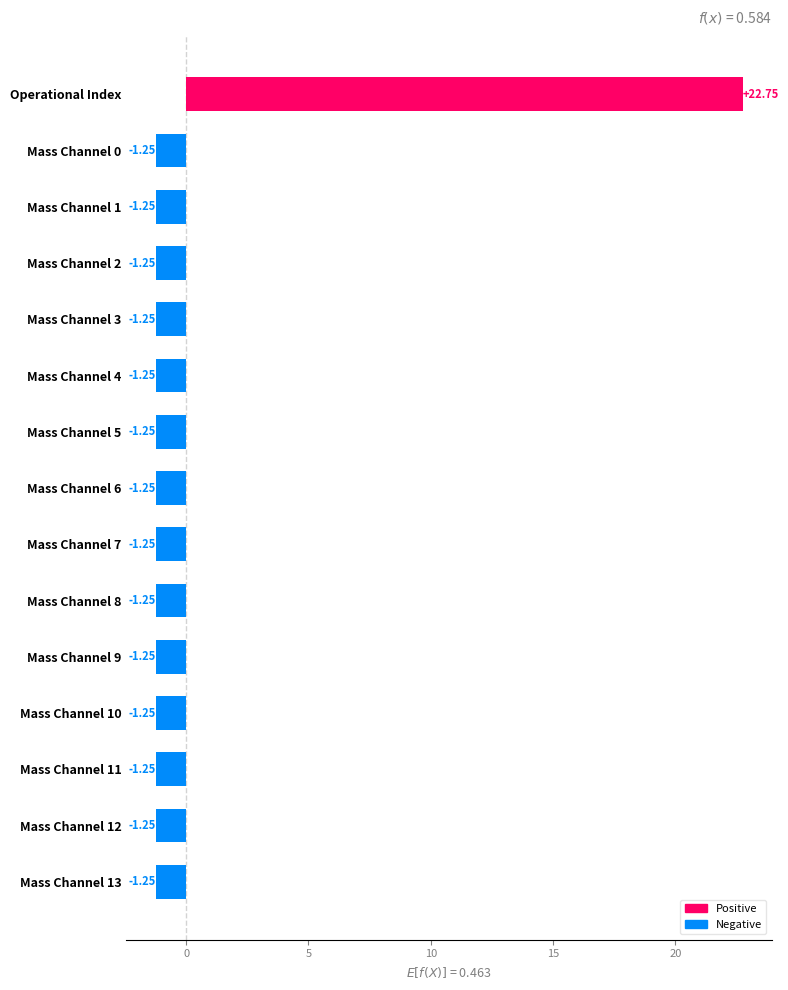

What is the difference between the maximum and minimum values?

24.0